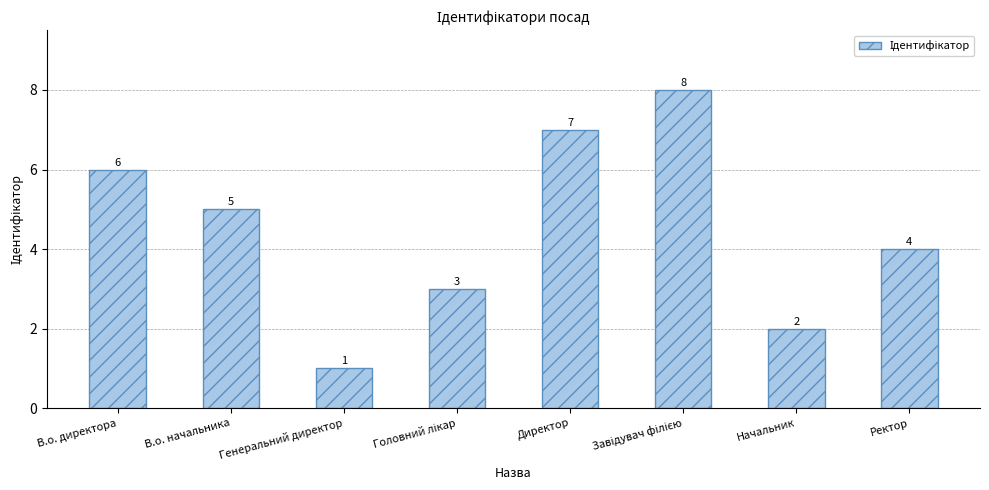

At which label is the value closest to 4?

Ректор